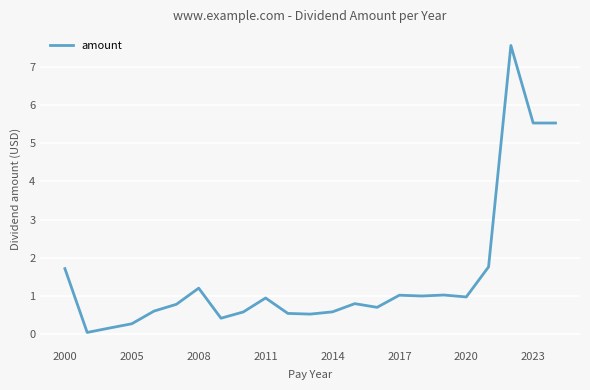

What is the difference between the second highest and second lowest values?

5.4